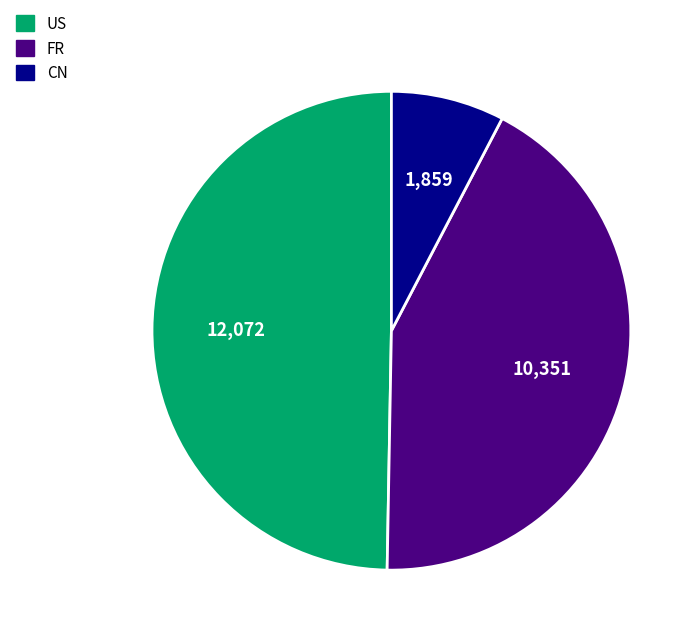

Is there a majority slice in this chart?

No